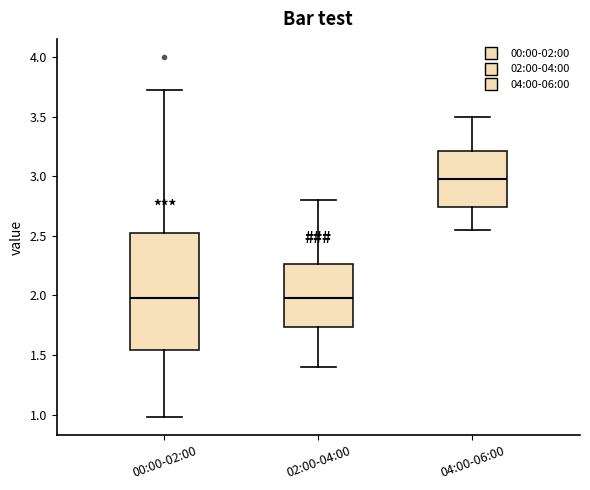

Reading left to right, transcribe this box plot: for each box, give where its median line is, the range the box spans, and where its two whiskers end, as read against the y-axis. The values are not printed on the chart, so give them approximately, as read against the axis.

00:00-02:00: median 2.00, box 1.55 to 2.55, whiskers 1.00 to 3.70
02:00-04:00: median 2.00, box 1.75 to 2.25, whiskers 1.40 to 2.80
04:00-06:00: median 3.00, box 2.75 to 3.20, whiskers 2.55 to 3.50